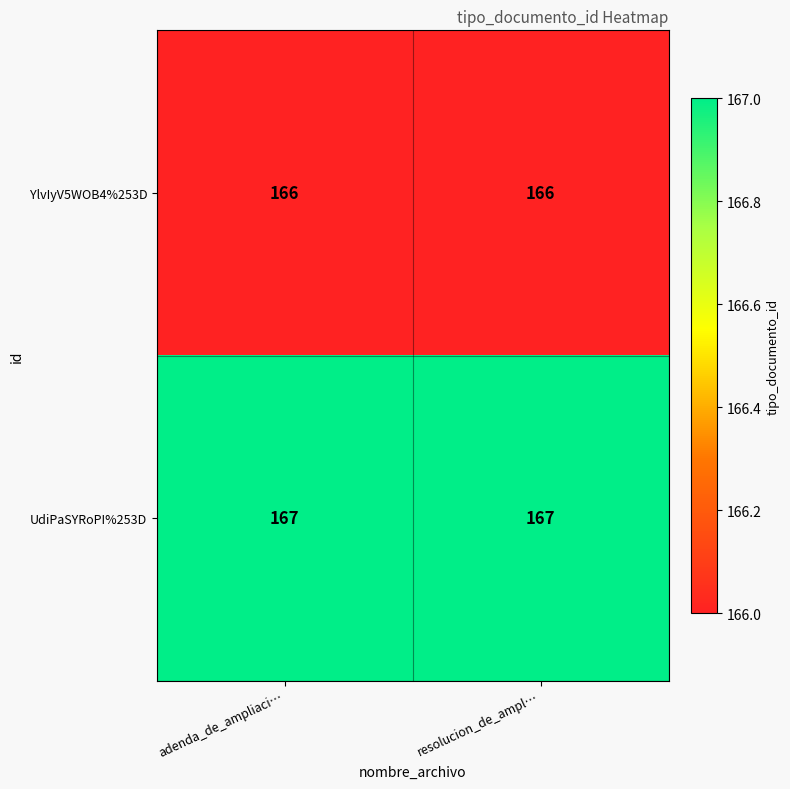

What is the difference between the highest and lowest values at resolucion_de_ampl…?

1